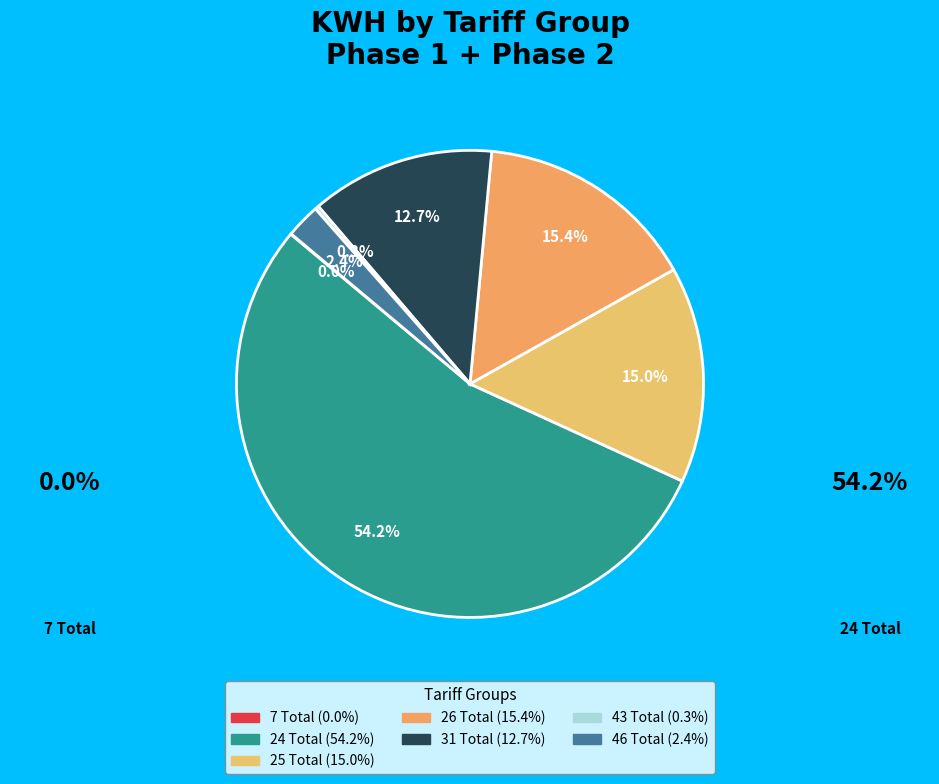

True or false: 31 Total accounts for 13% of the total.

True